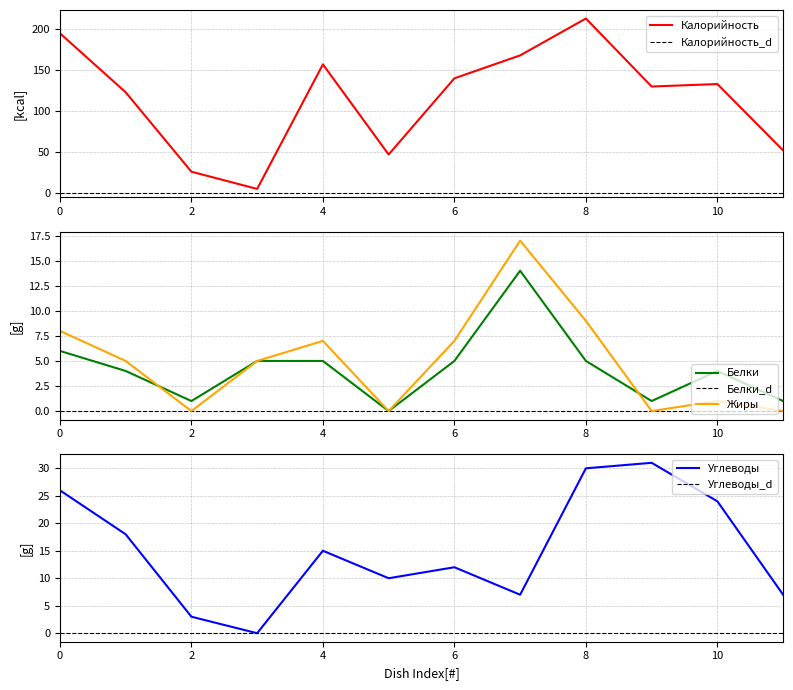

What is the maximum value for Жиры?

17